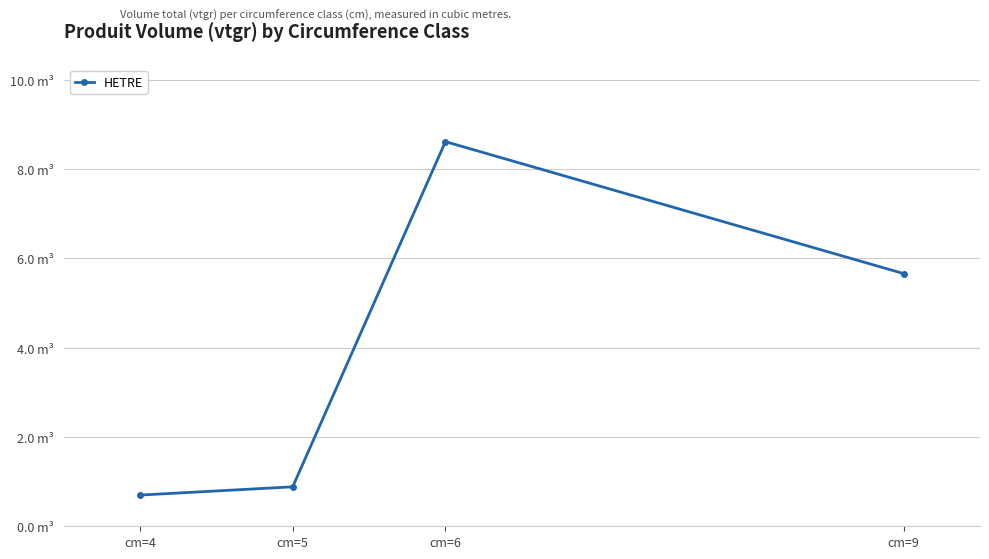

List the labels in order of value, largest first.

cm=6, cm=9, cm=5, cm=4